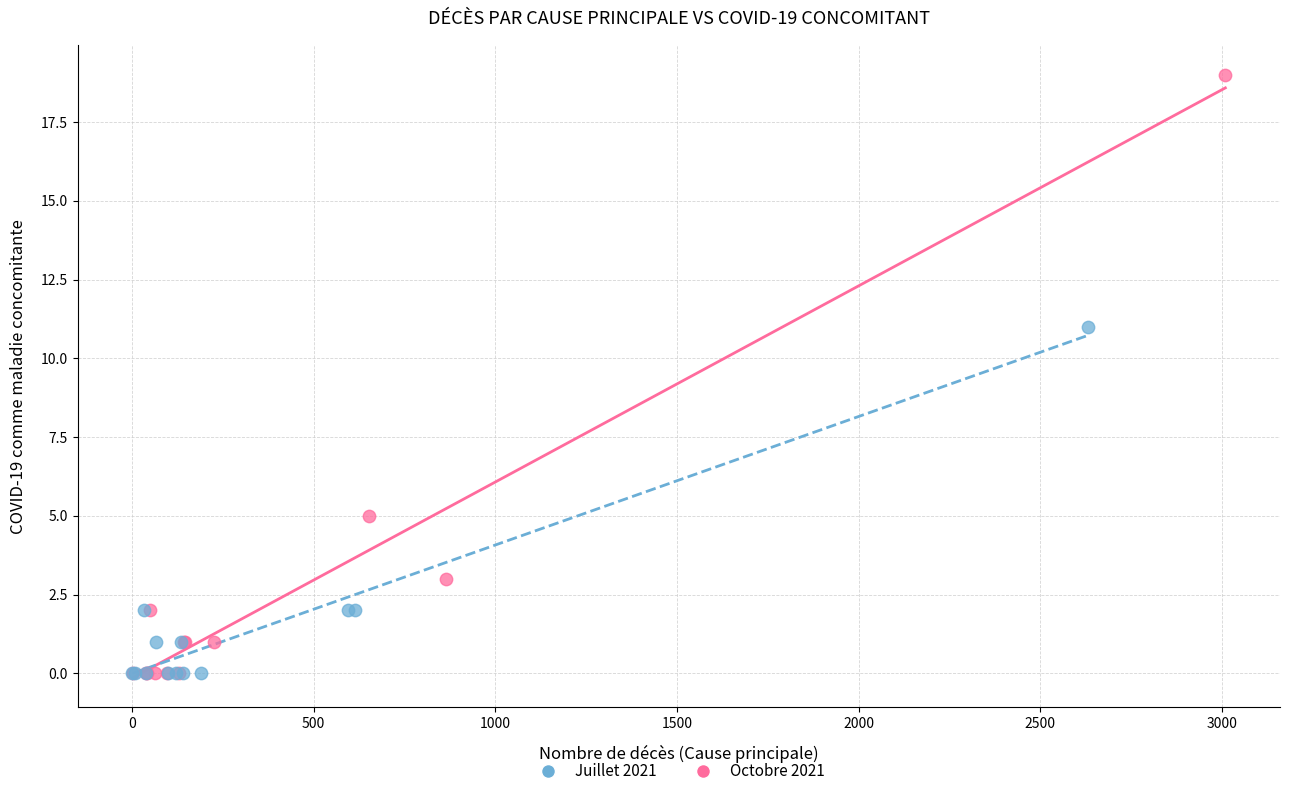

Which series contains the highest Y value?

Octobre 2021